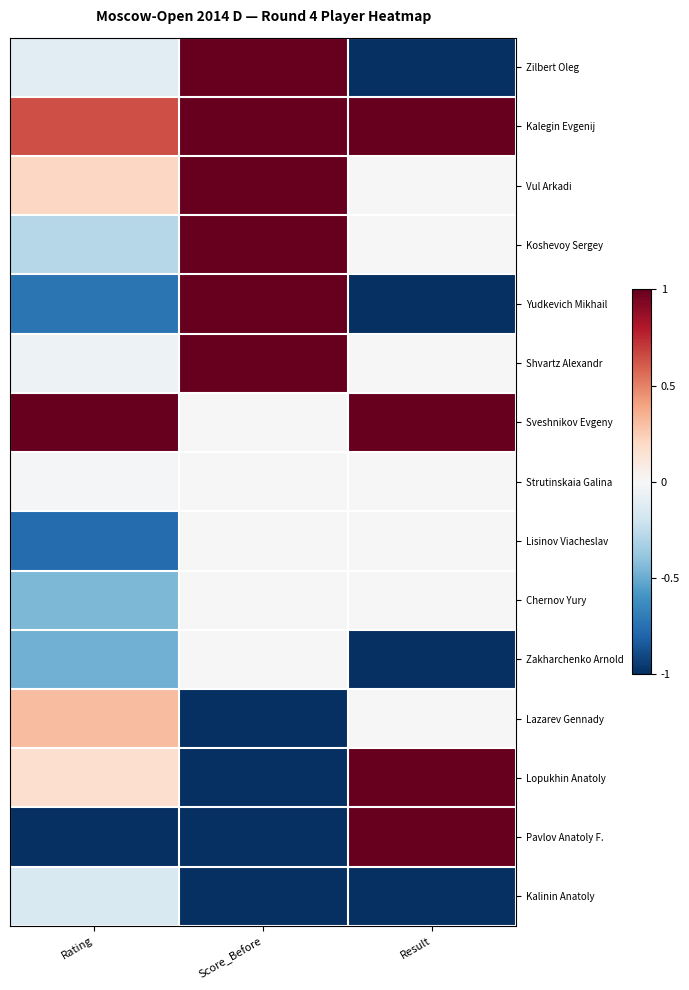

Reading right to left, extract all data points from this chart.

Zilbert Oleg: Result=-1.0	Score_Before=1.0	Rating=-0.1
Kalegin Evgenij: Result=1.0	Score_Before=1.0	Rating=0.6
Vul Arkadi: Result=0.0	Score_Before=1.0	Rating=0.2
Koshevoy Sergey: Result=0.0	Score_Before=1.0	Rating=-0.3
Yudkevich Mikhail: Result=-1.0	Score_Before=1.0	Rating=-0.7
Shvartz Alexandr: Result=0.0	Score_Before=1.0	Rating=-0.1
Sveshnikov Evgeny: Result=1.0	Score_Before=0.0	Rating=1.0
Strutinskaia Galina: Result=0.0	Score_Before=0.0	Rating=-0.0
Lisinov Viacheslav: Result=0.0	Score_Before=0.0	Rating=-0.8
Chernov Yury: Result=0.0	Score_Before=0.0	Rating=-0.4
Zakharchenko Arnold: Result=-1.0	Score_Before=0.0	Rating=-0.5
Lazarev Gennady: Result=0.0	Score_Before=-1.0	Rating=0.3
Lopukhin Anatoly: Result=1.0	Score_Before=-1.0	Rating=0.2
Pavlov Anatoly F.: Result=1.0	Score_Before=-1.0	Rating=-1.0
Kalinin Anatoly: Result=-1.0	Score_Before=-1.0	Rating=-0.2